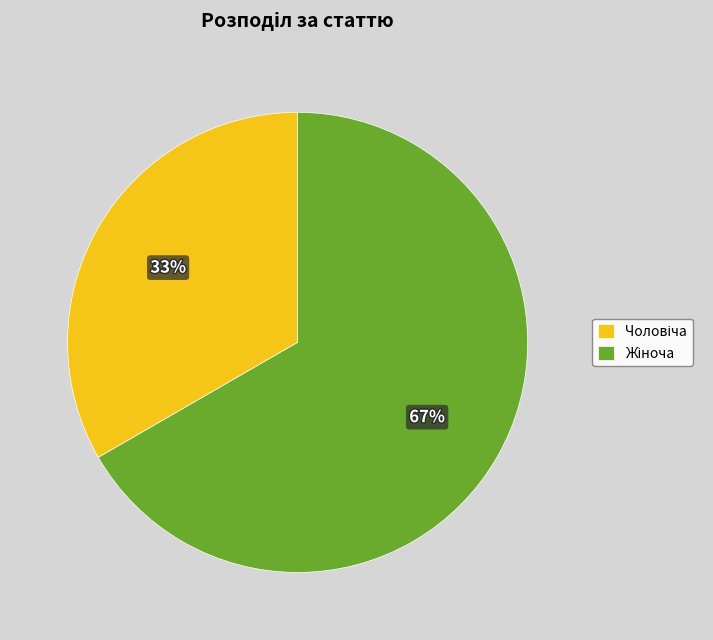

To the nearest percent, what is the average slice percentage?

50%